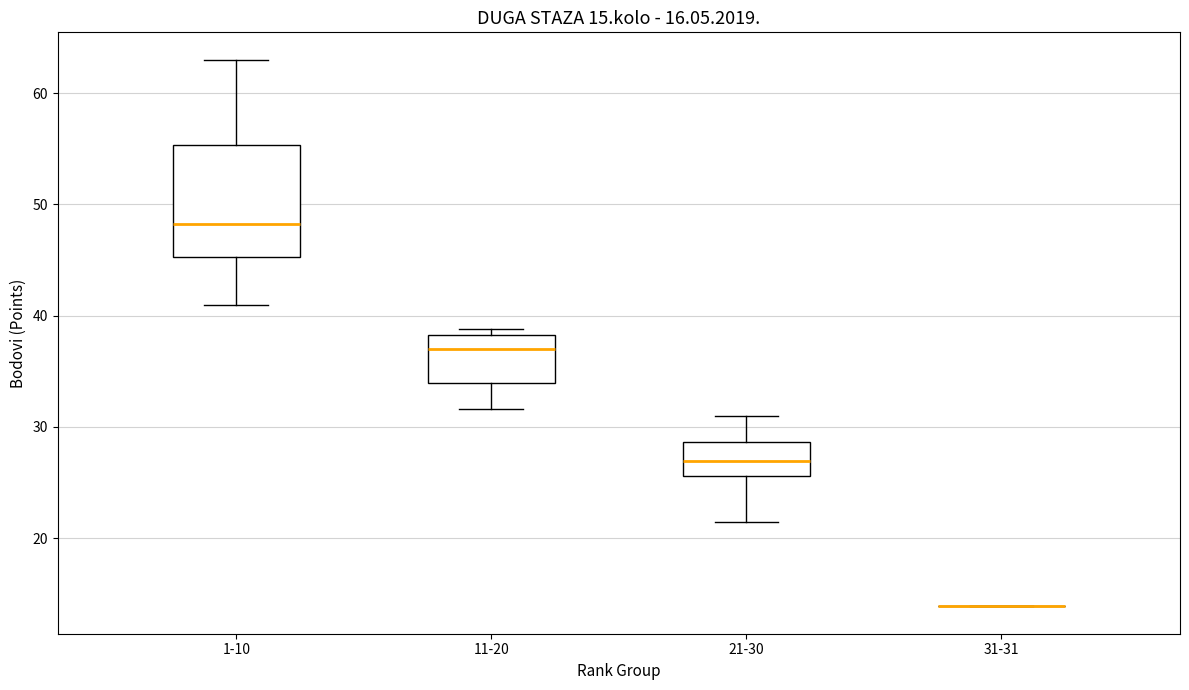

Which box is the tallest, from its lower edge to its upper edge?

1-10